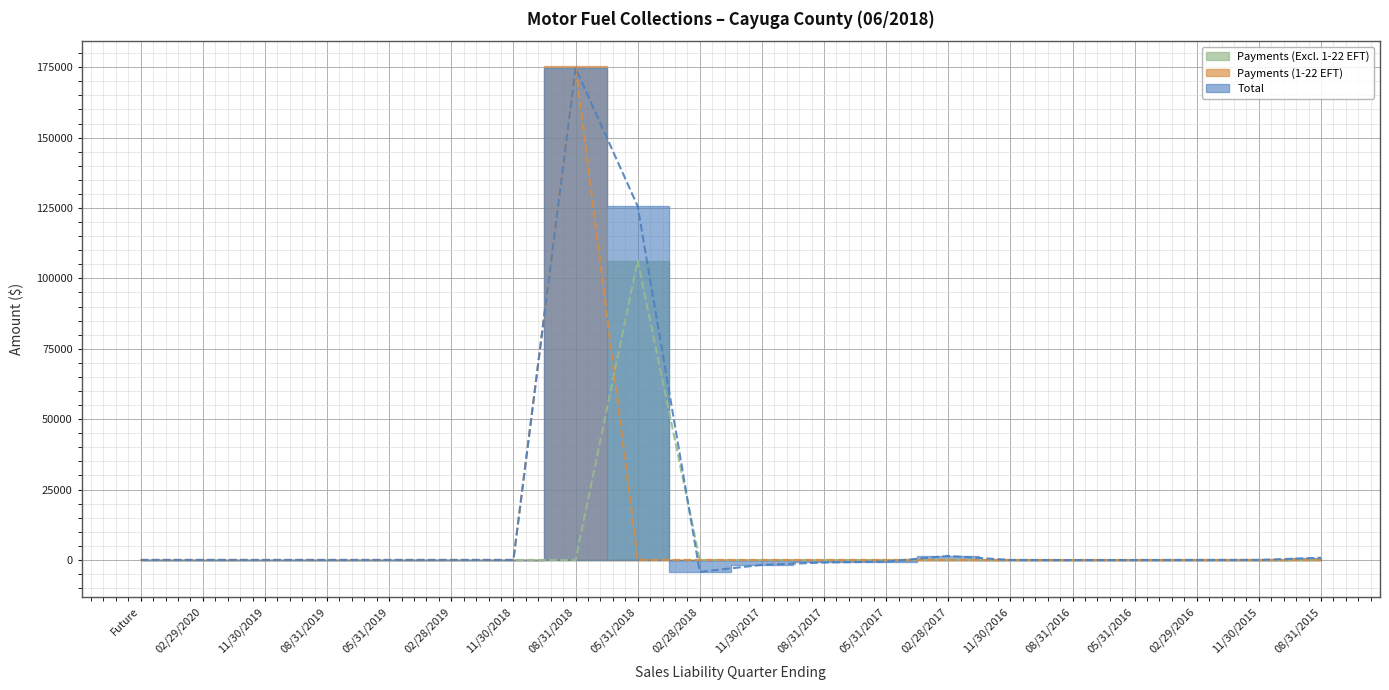

Which category has the lowest value across all series?

02/28/2018